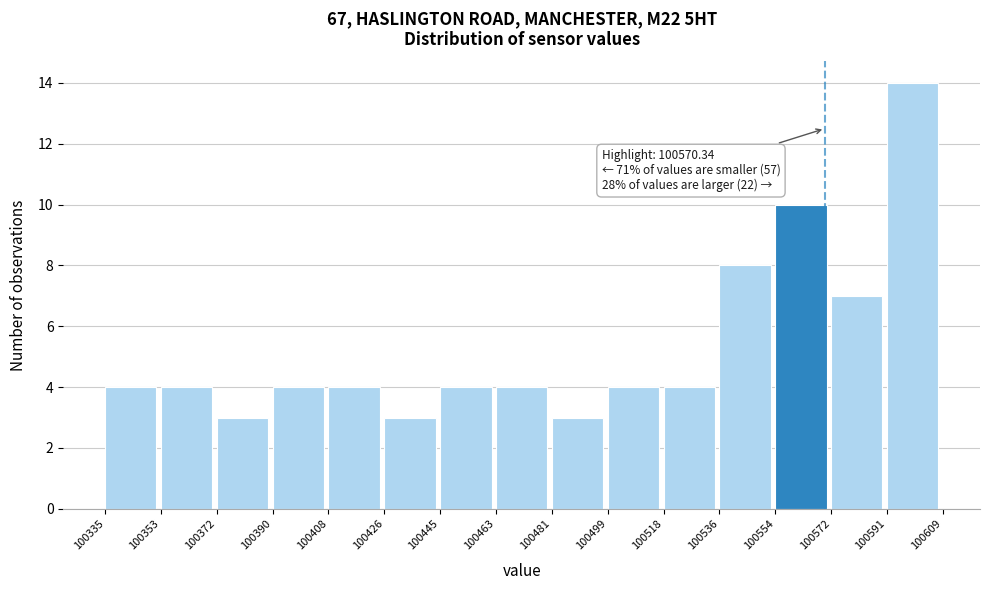

Over which range of the x-axis is the bar tallest?

100591 to 100609